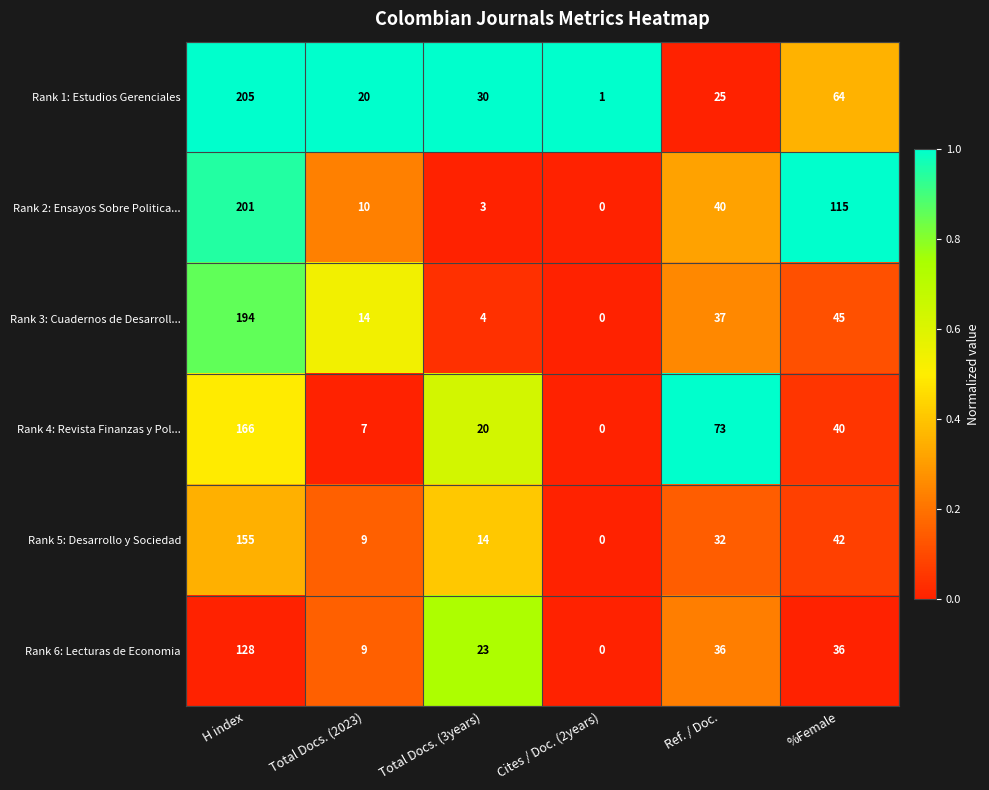

At how many categories does at least one series exceed 38?

3